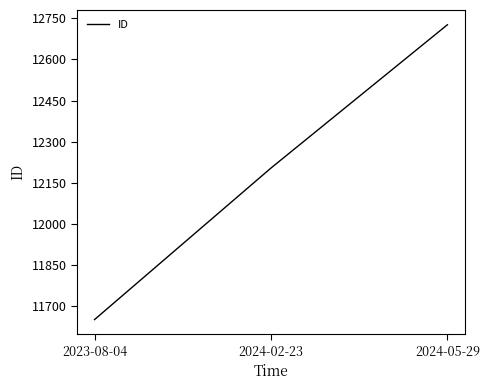

The value at 2024-05-29 is 12726. True or false?

True